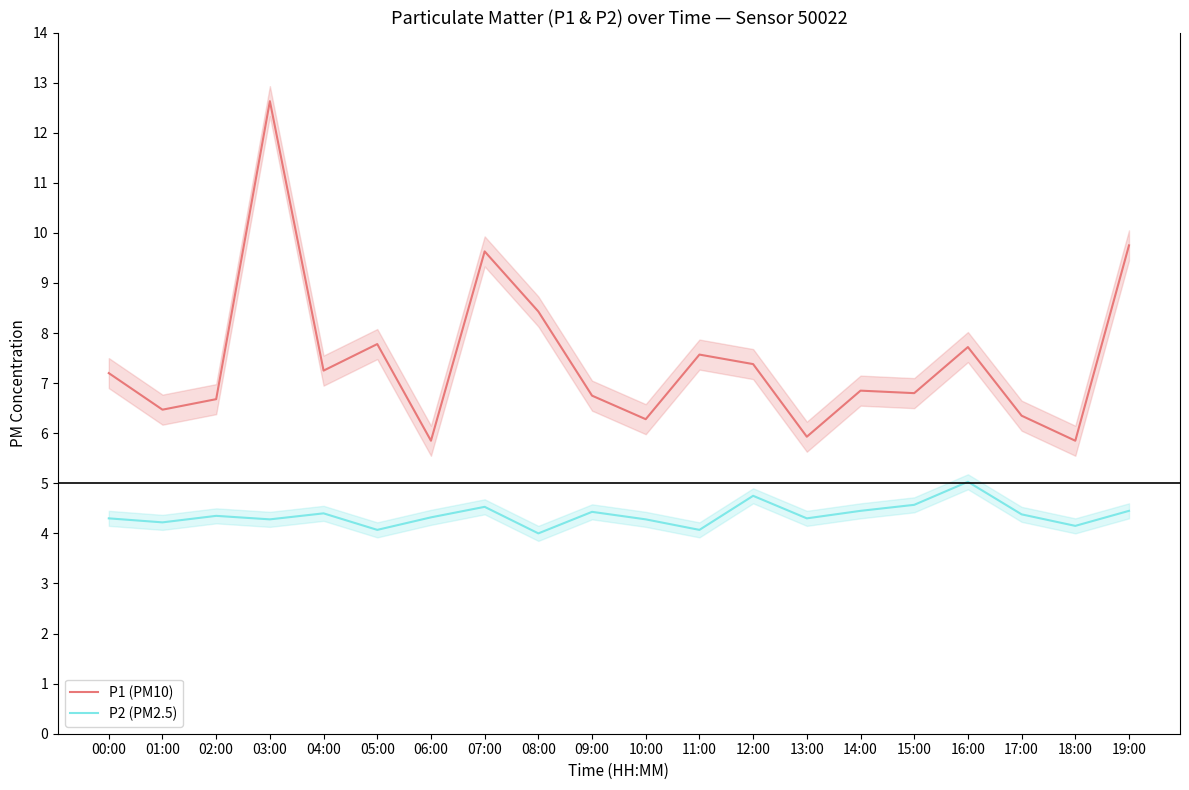

How many interior local peaks does the P1 (PM10) series have?

6